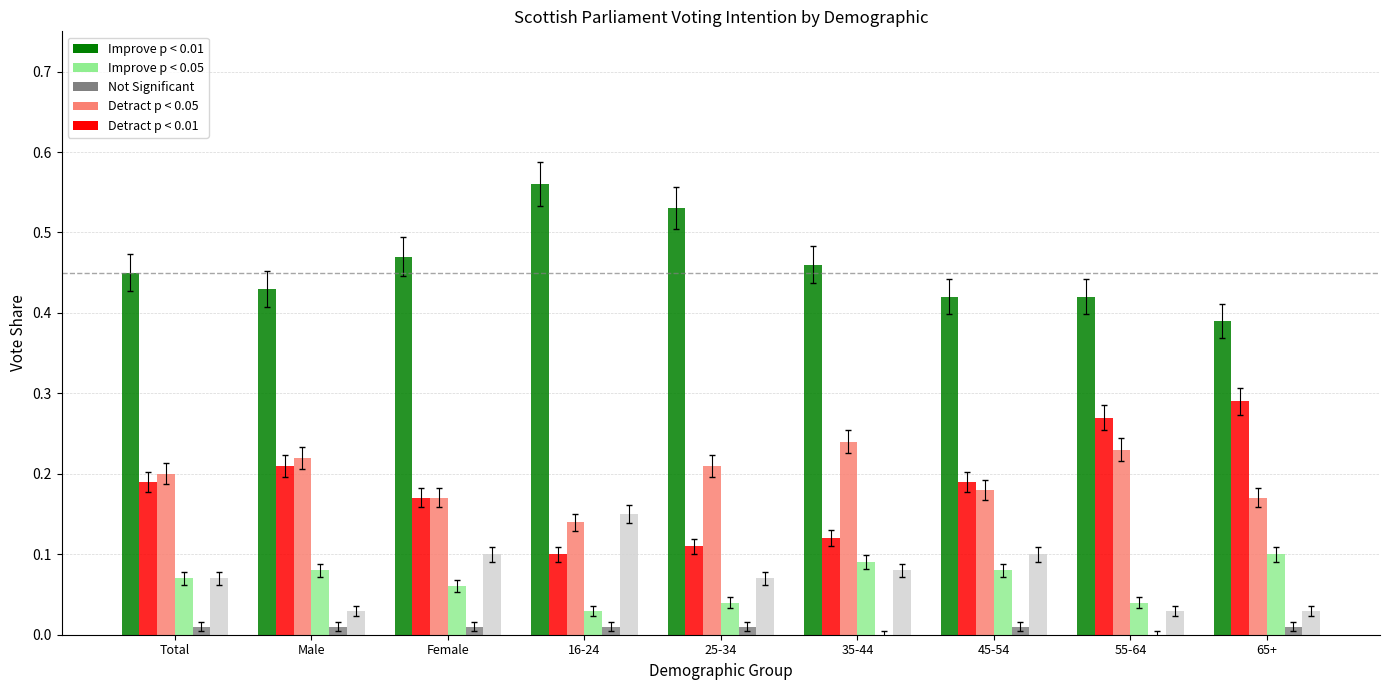

Which category has the highest value across all series?

16-24